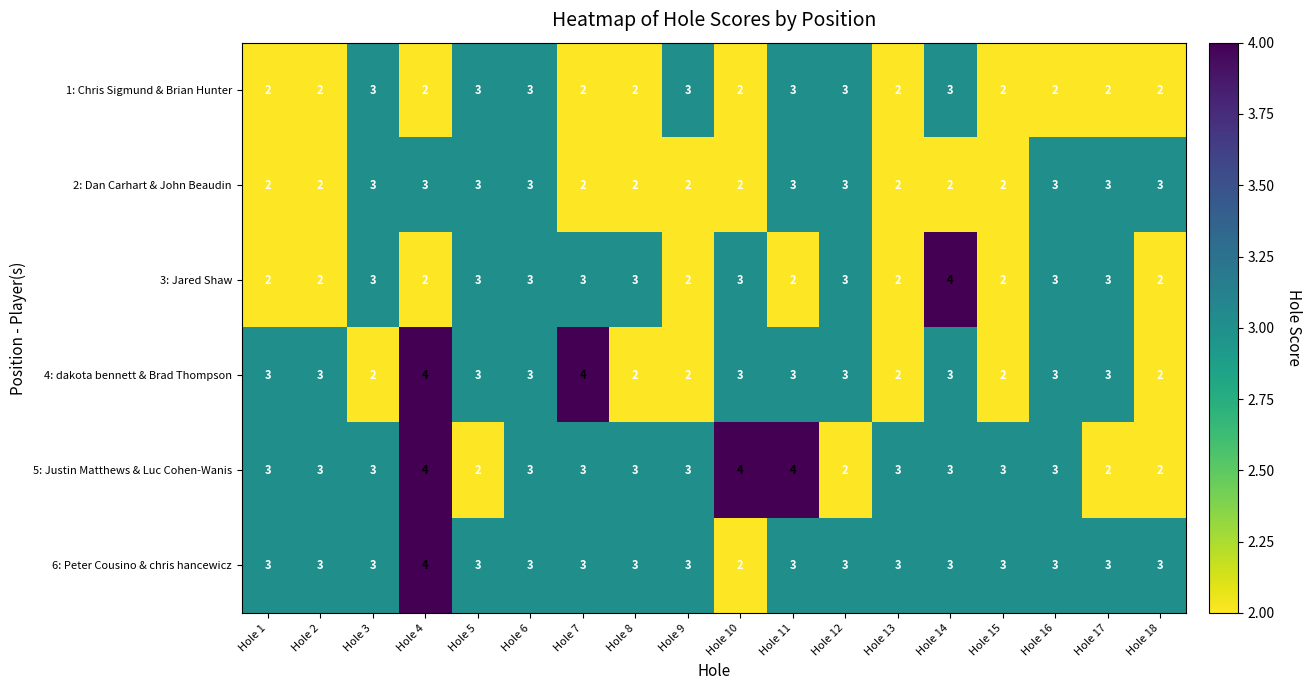

What is the highest value of the 3: Jared Shaw series?

4